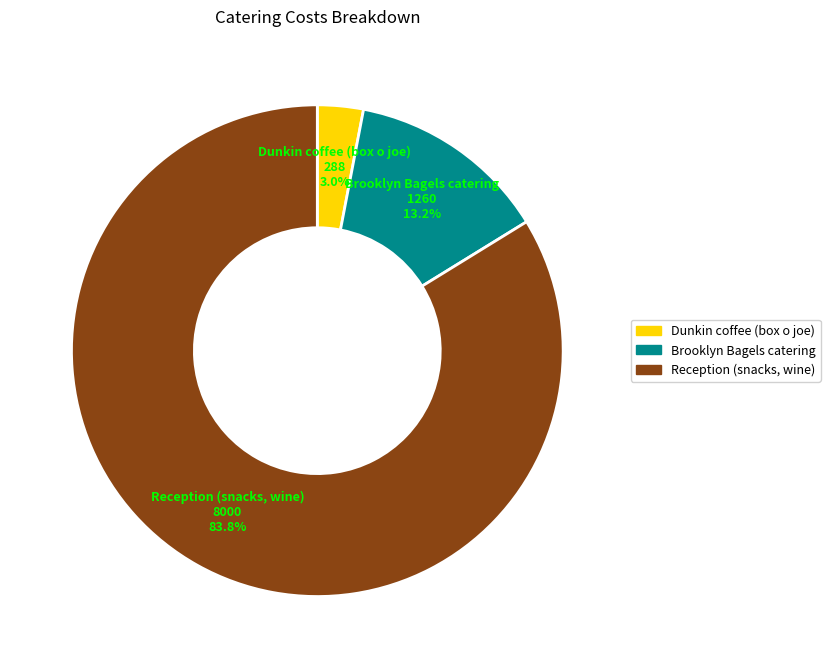

How many slices are in this pie chart?

3